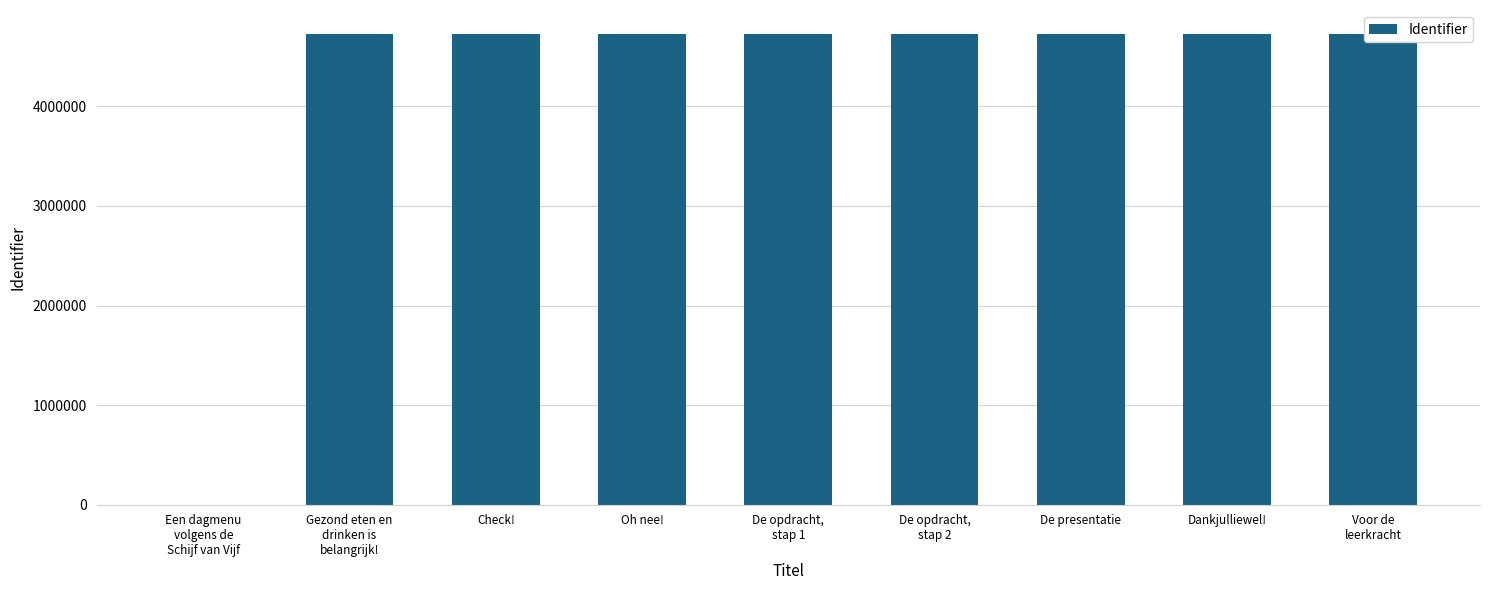

What is the label of the 5th bar from the right?

De opdracht,
stap 1